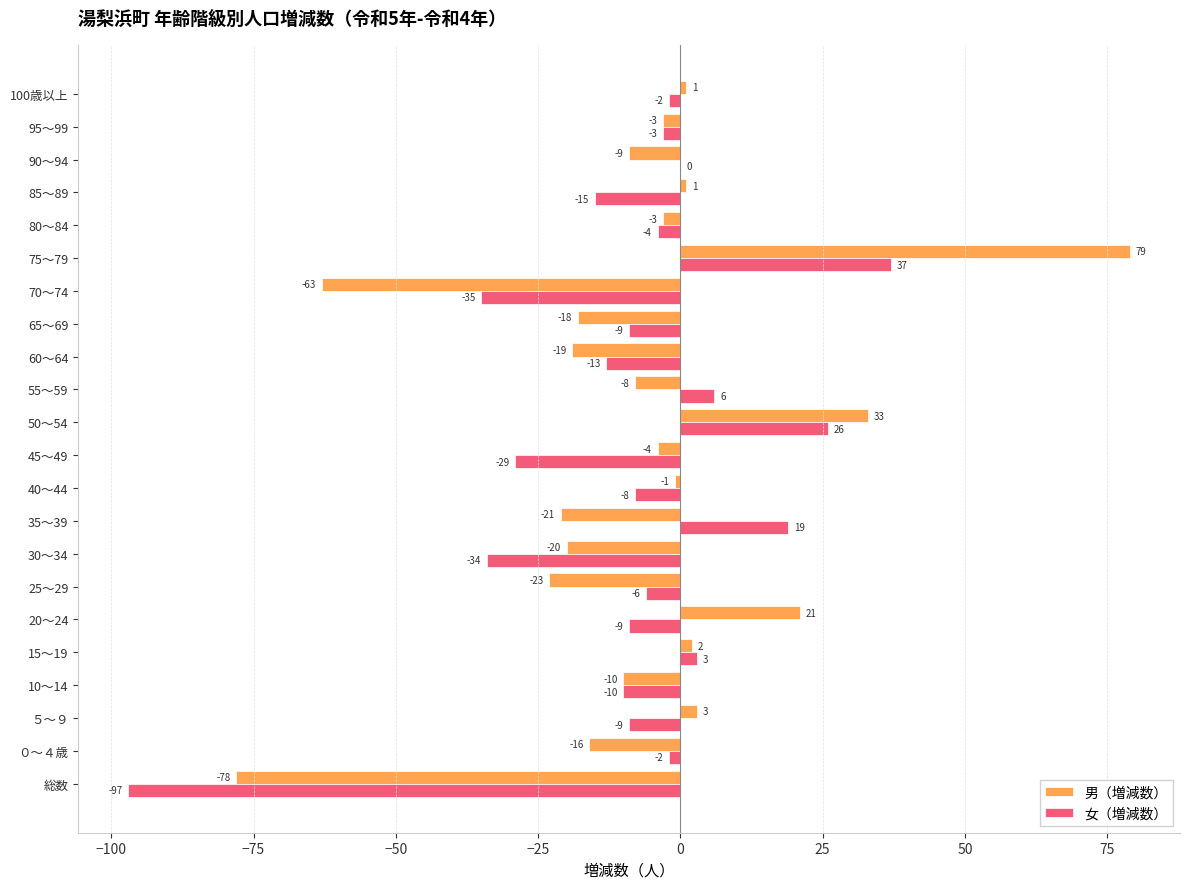

How many data points does each series have?

22